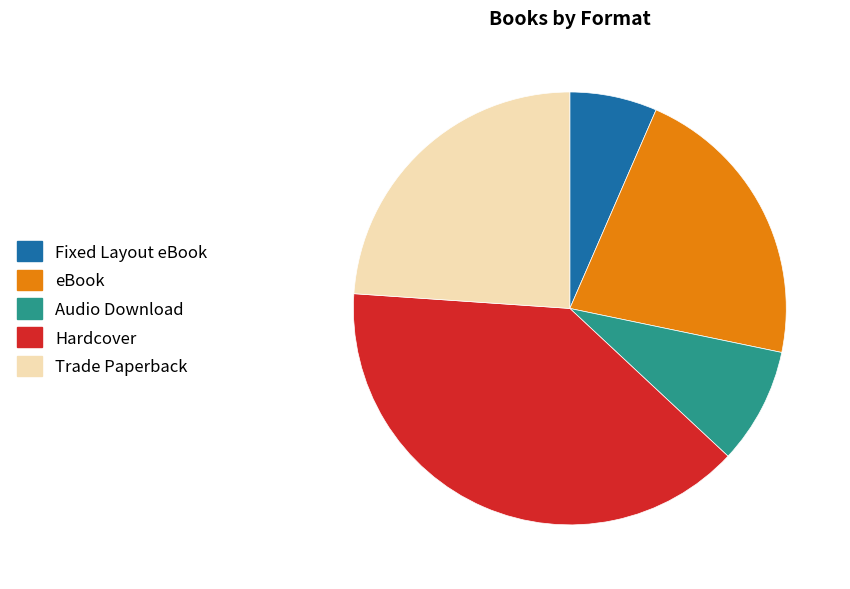

Combined, do eBook and Trade Paperback account for over 50%?

No